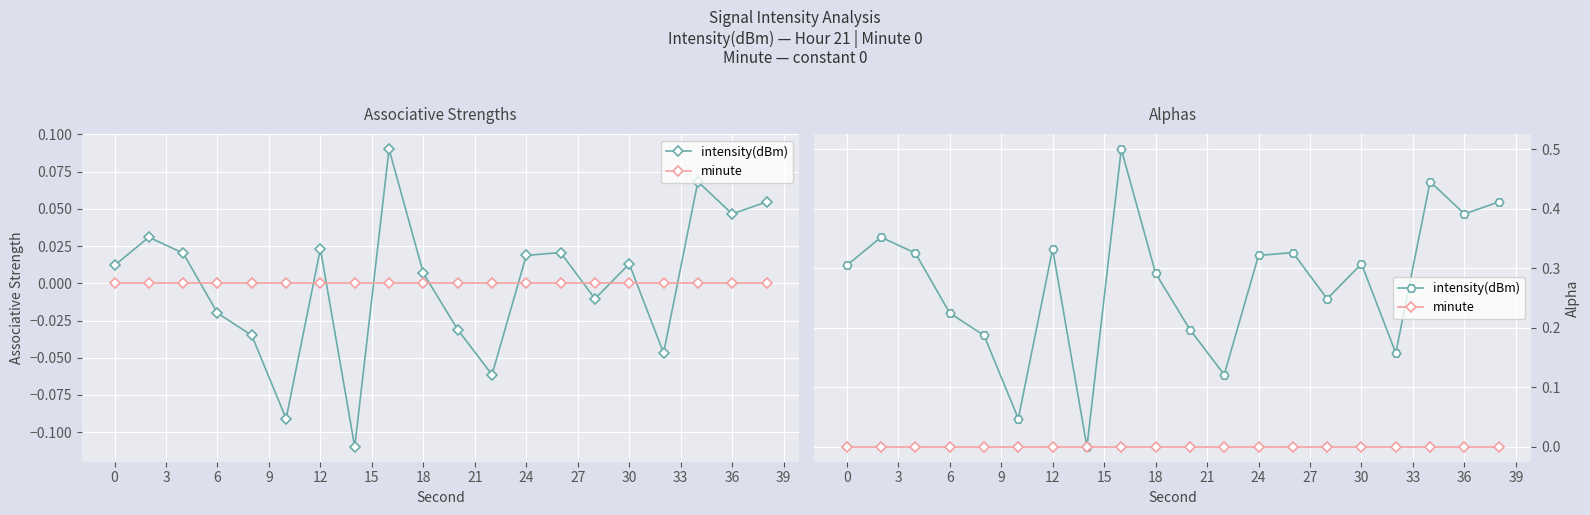

In intensity(dBm), how many points are lower than both neighbors (excluding endpoints)?

6